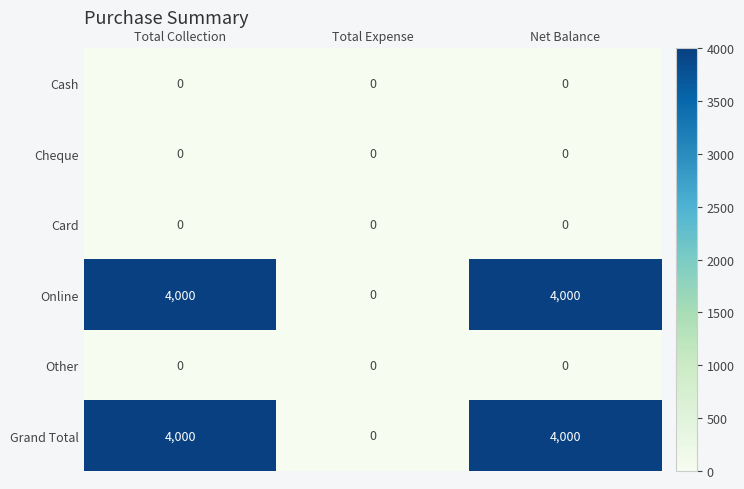

What is the difference between the Grand Total values at Total Expense and Total Collection?

4000